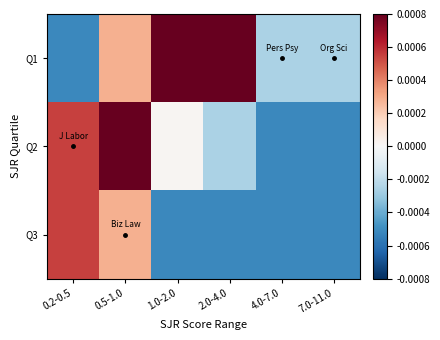

At 7.0-11.0, list the series in order from largest to smallest.

Q1, Q2, Q3